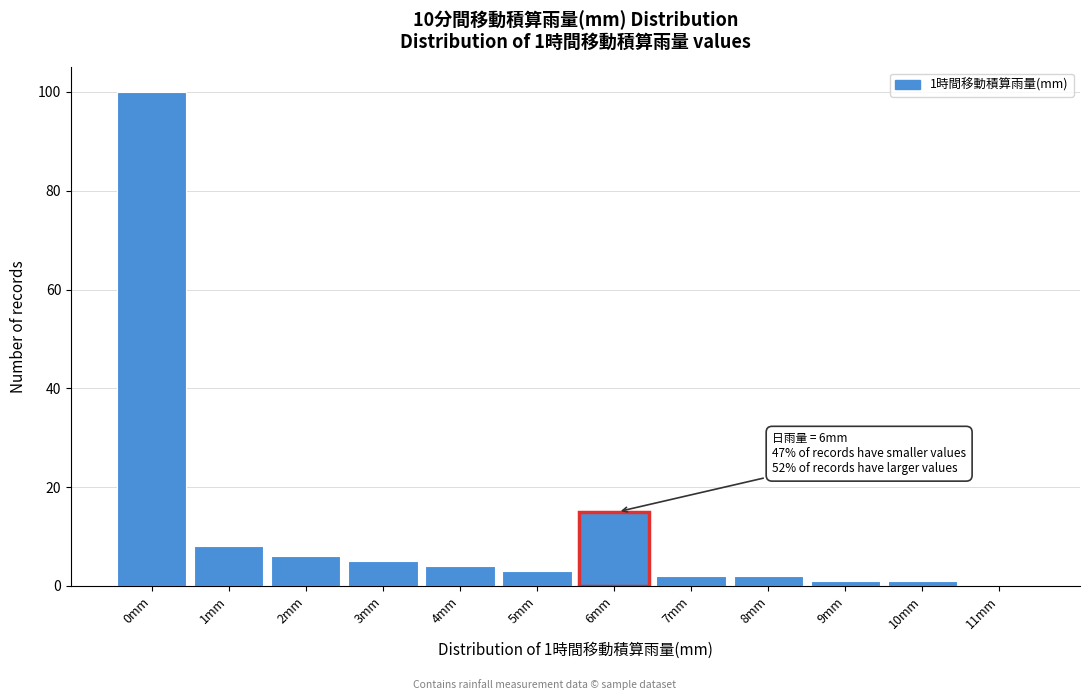

Reading left to right, extract all data points from this chart.

0mm=100	1mm=8	2mm=6	3mm=5	4mm=4	5mm=3	6mm=15	7mm=2	8mm=2	9mm=1	10mm=1	11mm=0